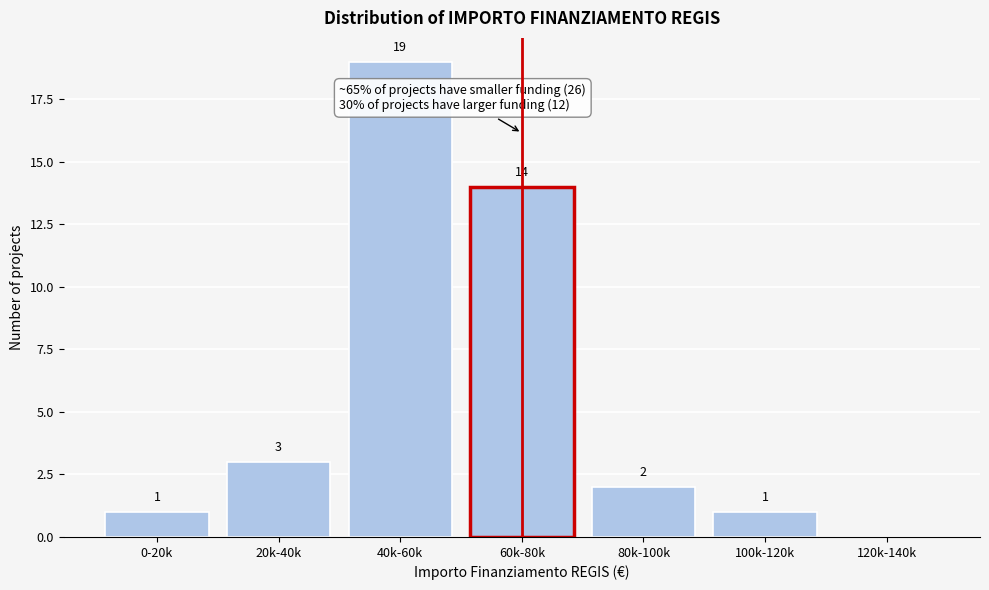

Reading right to left, extract all data points from this chart.

120k-140k=0	100k-120k=1	80k-100k=2	60k-80k=14	40k-60k=19	20k-40k=3	0-20k=1